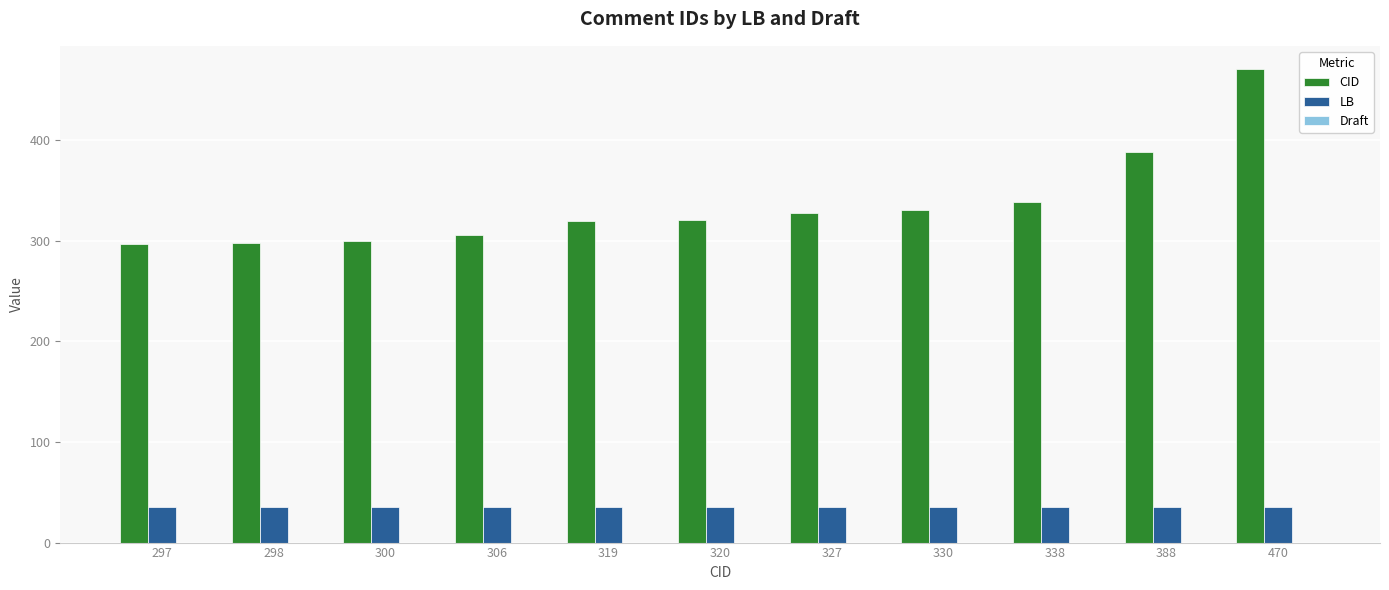

Rank the series by their maximum value, from lowest to highest.

LB, CID